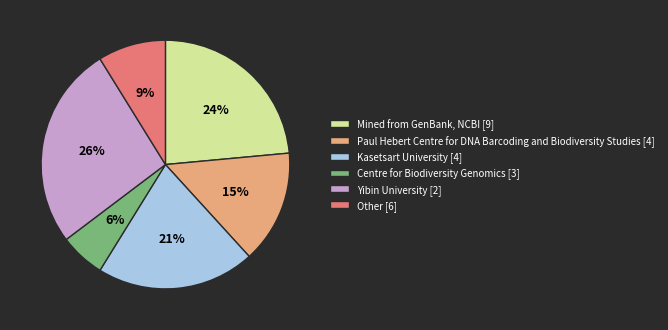

Is Centre for Biodiversity Genomics [3] the majority of the pie?

No